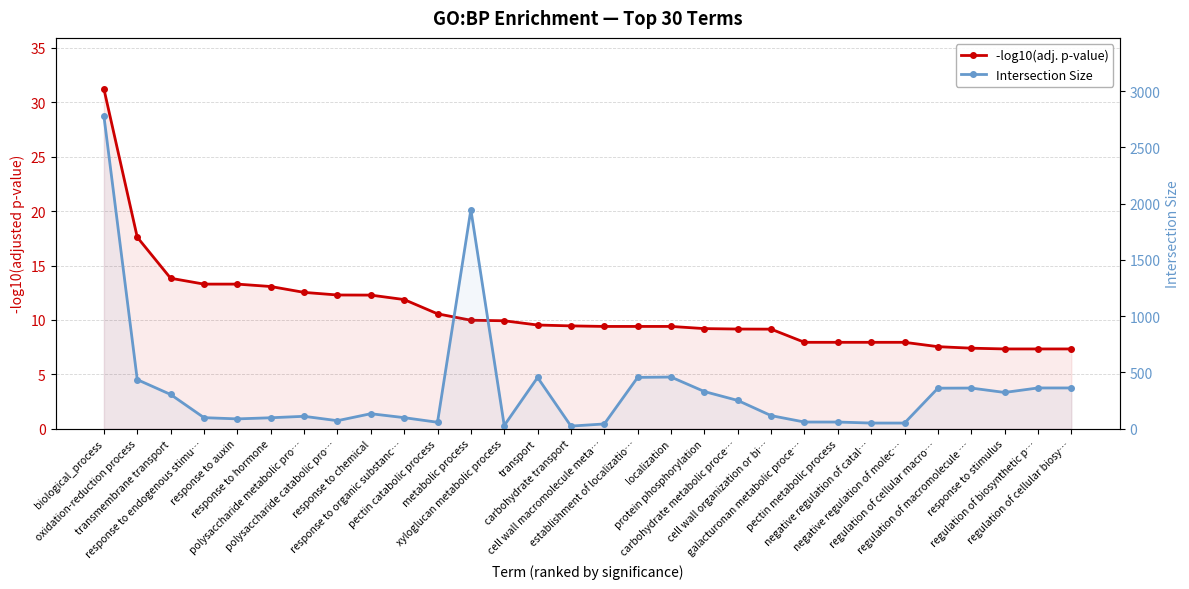

At which category is the sum across all series the highest?

biological_process